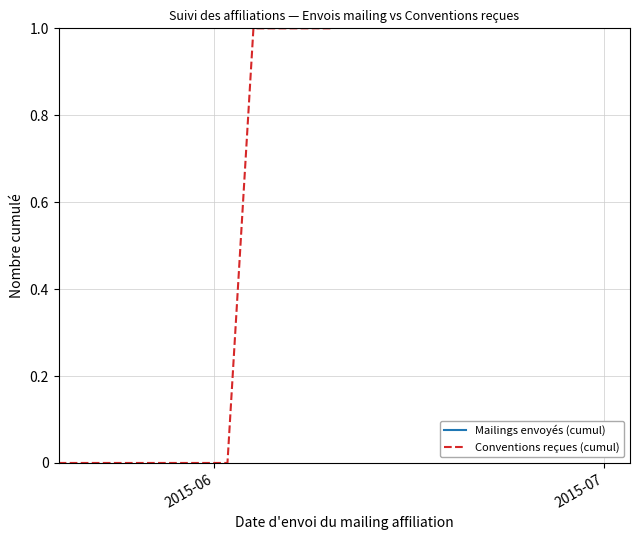

How many data points in Mailings envoyés (cumul) are less than 10?

9